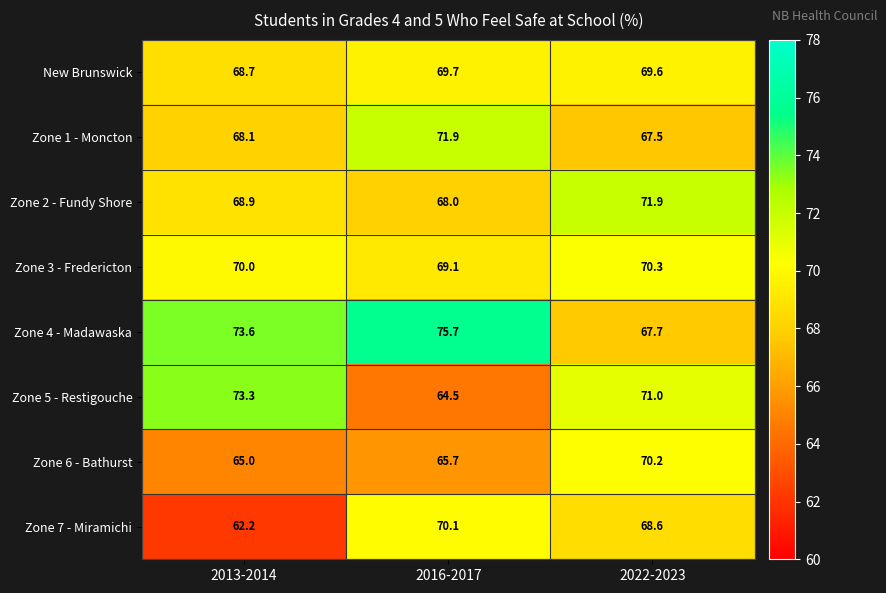

True or false: Zone 3 - Fredericton has a value of 97.4 at 2016-2017.

False